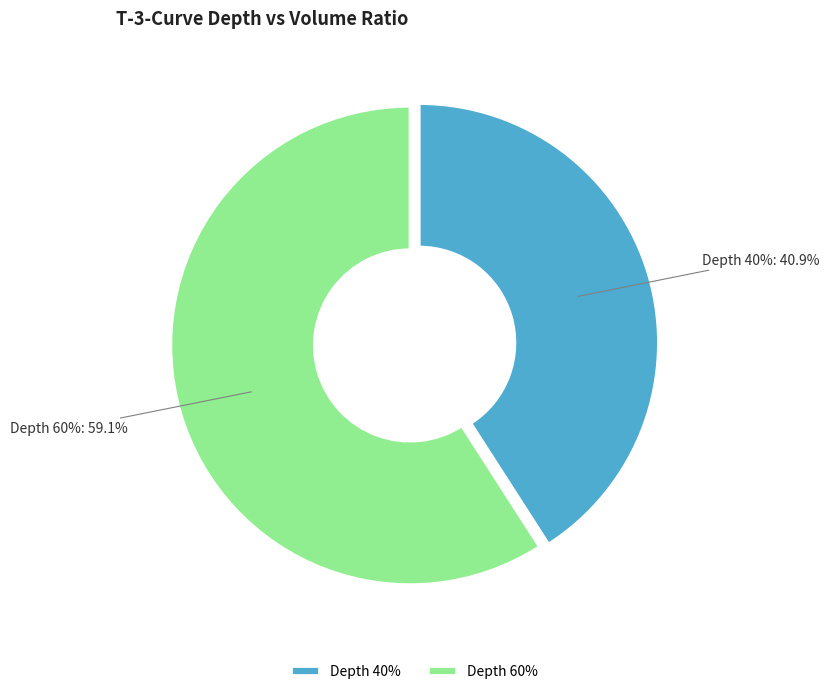

What percentage is the 40 slice, to the nearest percent?

41%